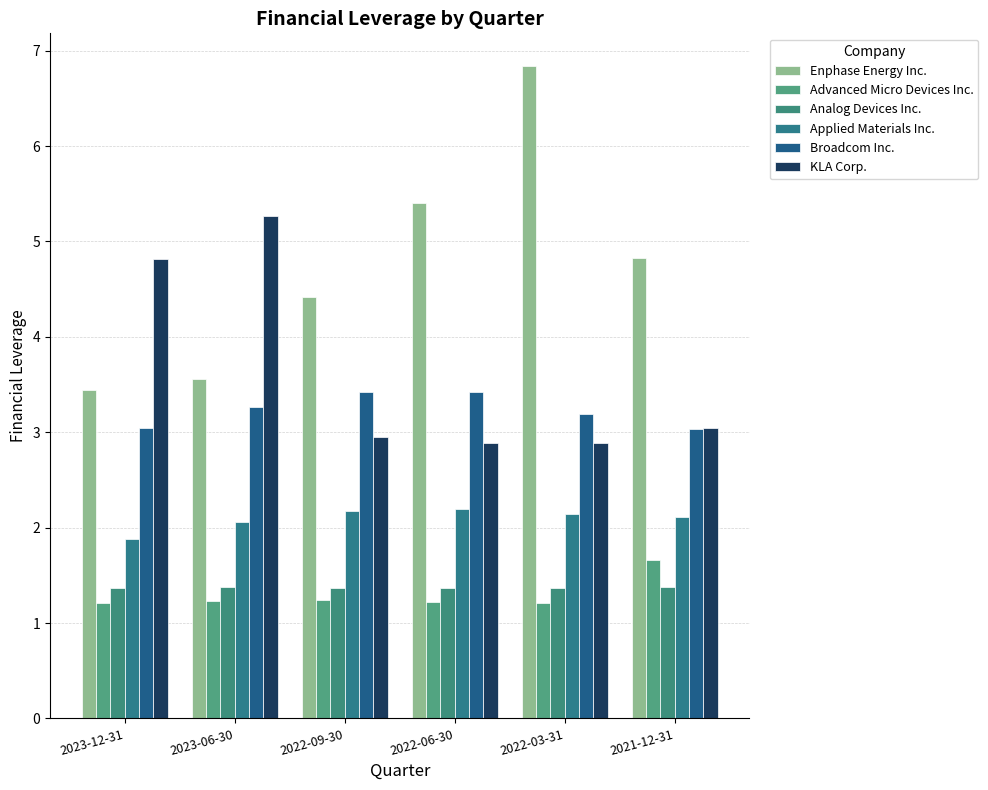

Read the Advanced Micro Devices Inc. value at 2023-06-30.

1.2